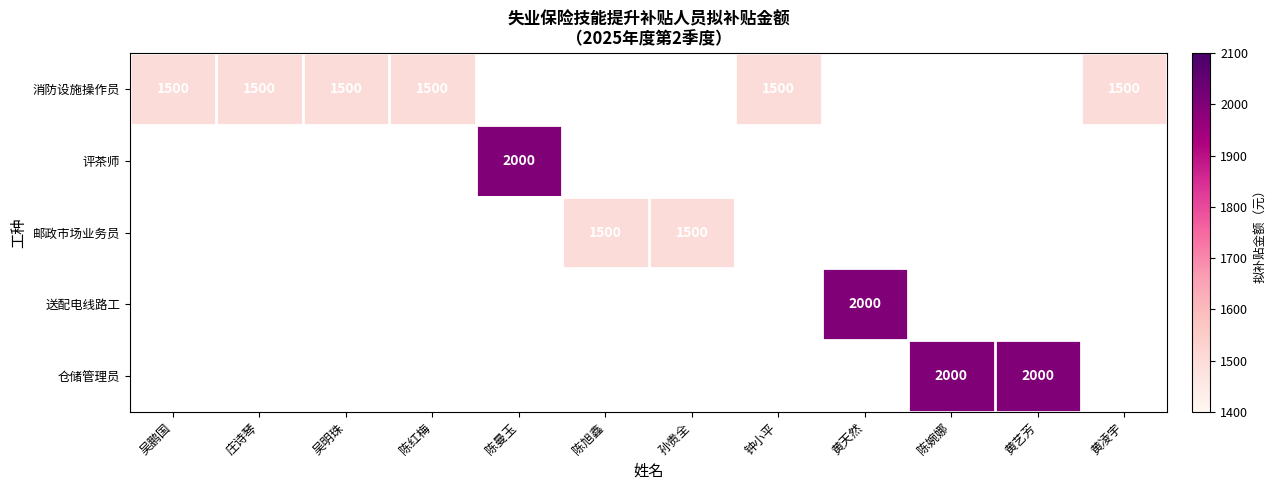

The 消防设施操作员 series shows 2674 at 黄凌宇. True or false?

False